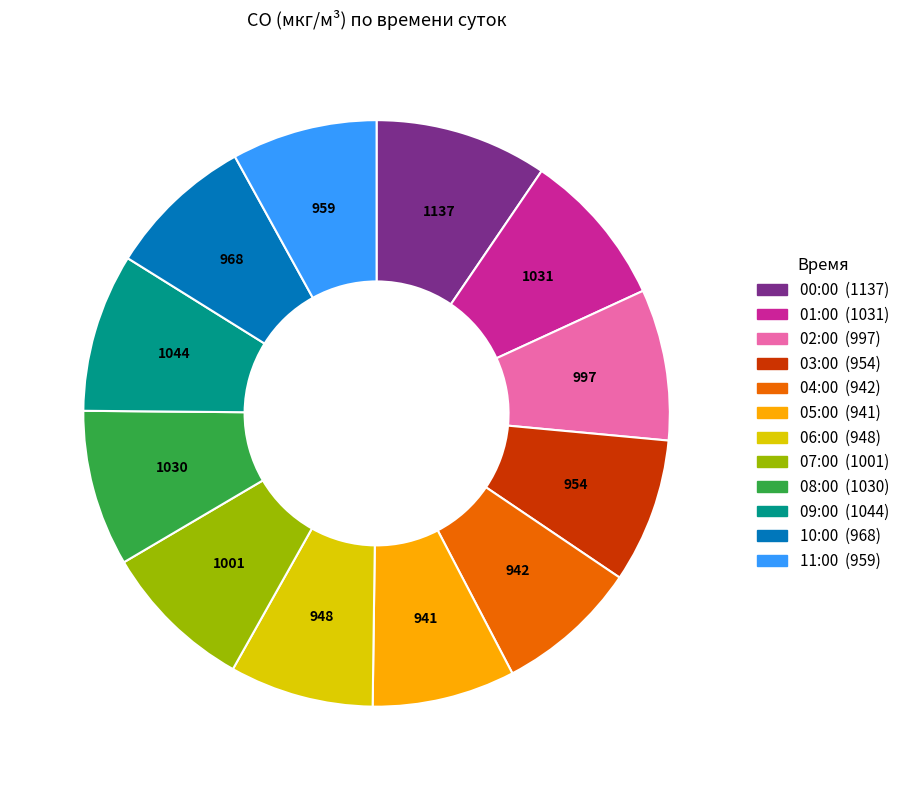

Is there any slice that represents more than half of the pie?

No